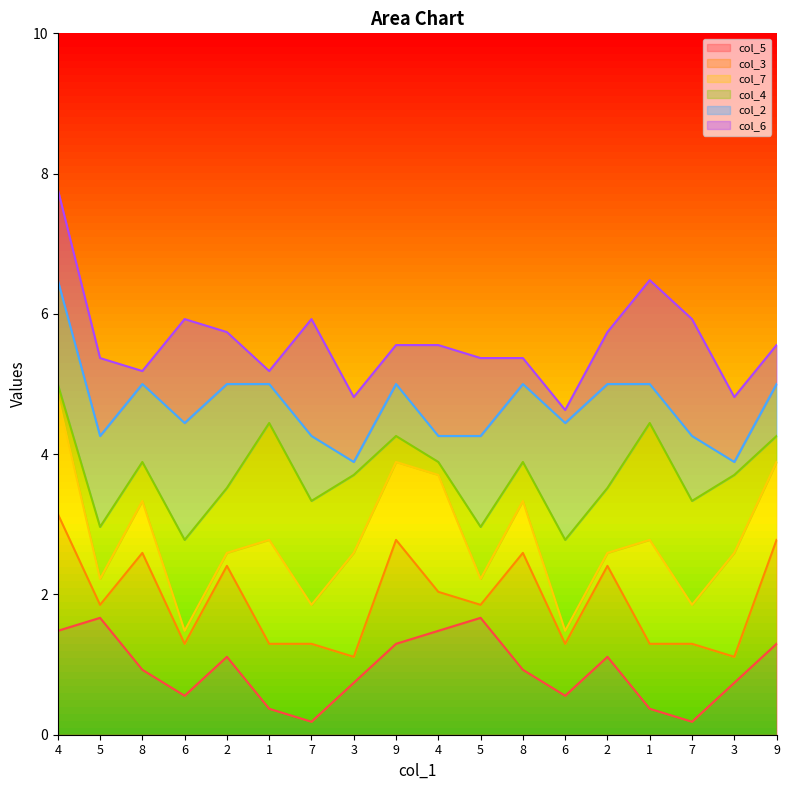

What are all the series names shown in the legend?

col_5, col_3, col_7, col_4, col_2, col_6